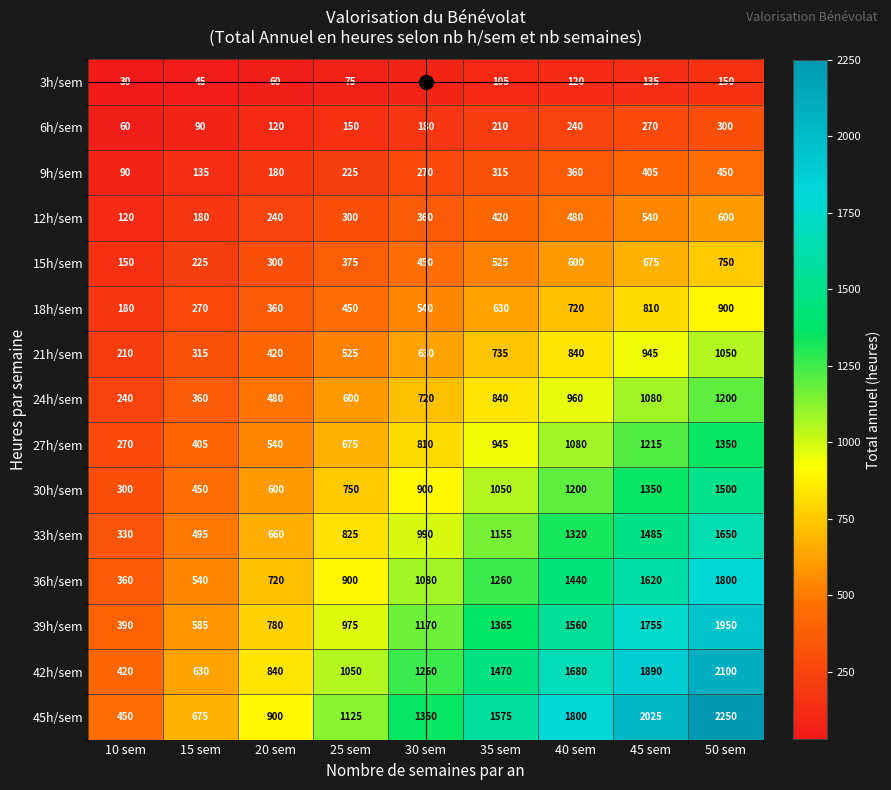

Where is 36h/sem nearest to the value 1080?

30 sem